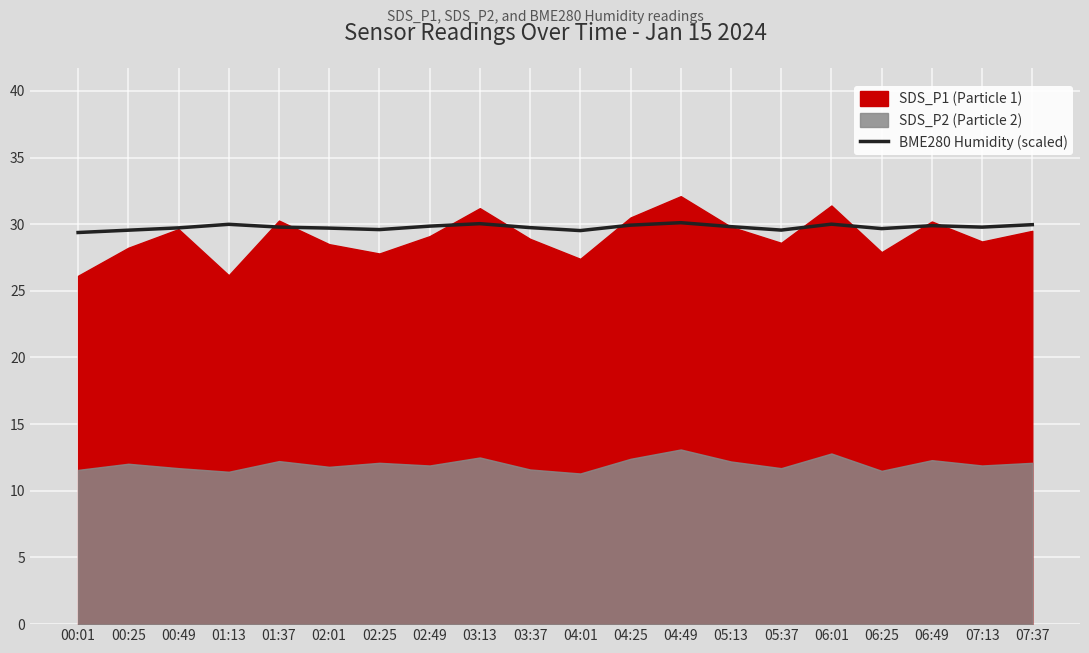

What is the maximum value for BME280 Humidity (scaled)?

30.1